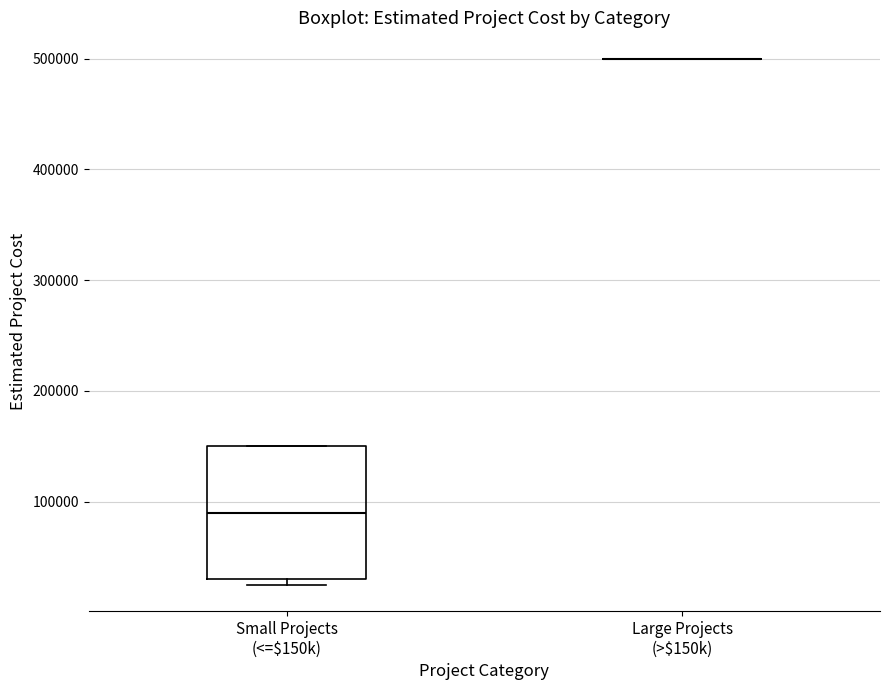

Where does the median line of the box for Small Projects (<=$150k) sit on the y-axis? The values are not printed on the chart, so give them approximately, as read against the axis.

90000